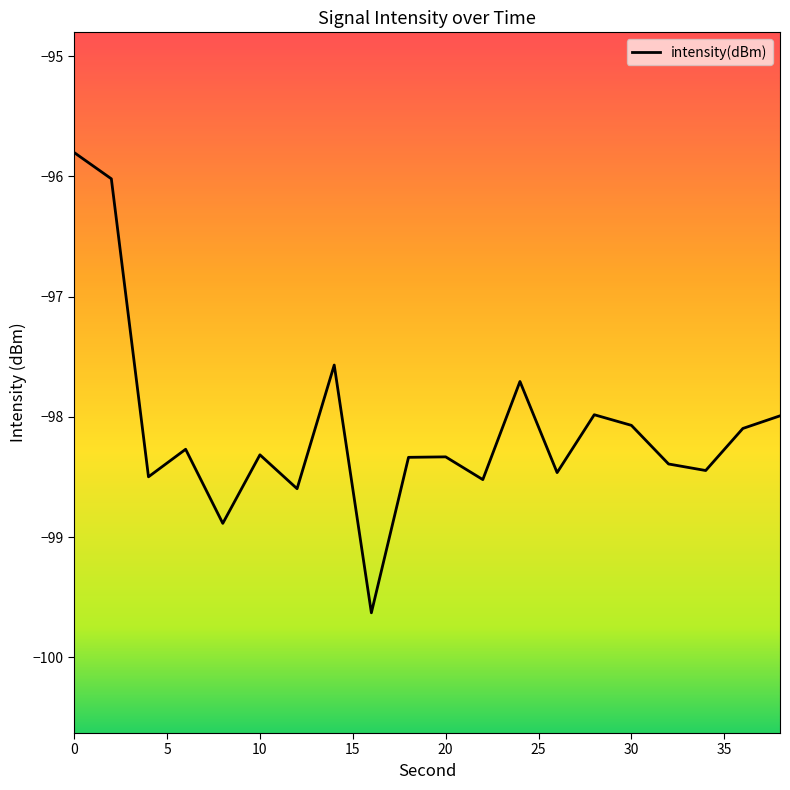

What is the difference between the maximum and minimum values?

3.8